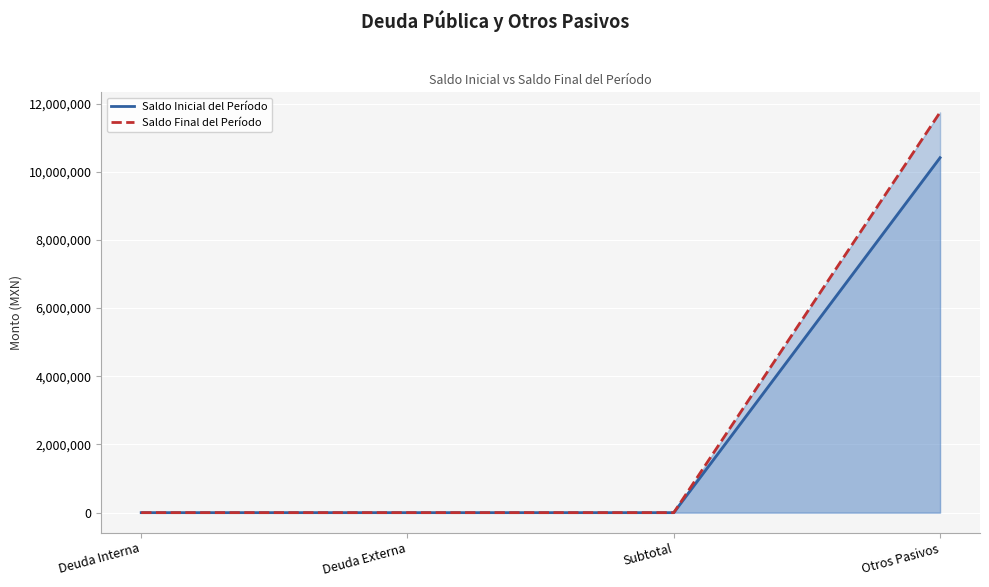

Reading left to right, list all the values displayed in this chart.

Saldo Inicial del Período: 0.0	0.0	0.0	10413093.6
Saldo Final del Período: 0.0	0.0	0.0	11744004.0